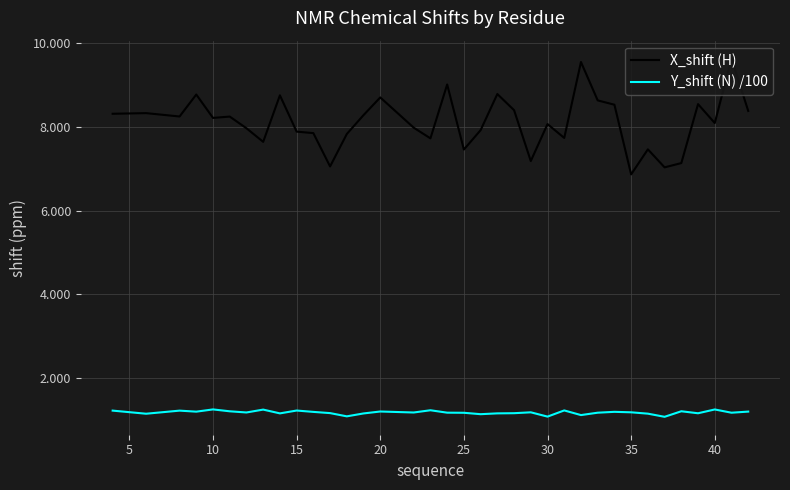

True or false: X_shift (H) and Y_shift (N) /100 cross at least once.

False